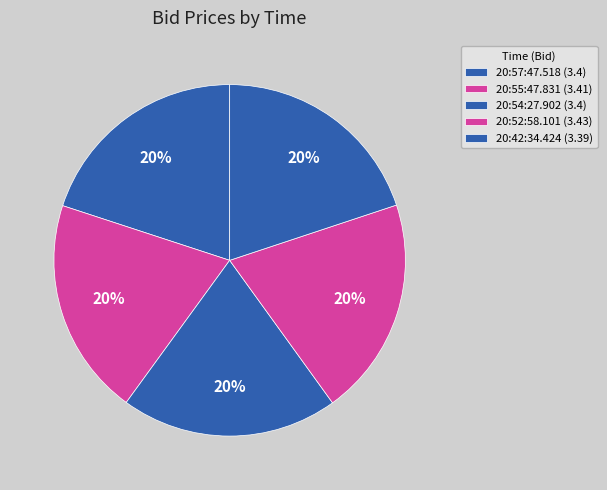

How many slices are in this pie chart?

5